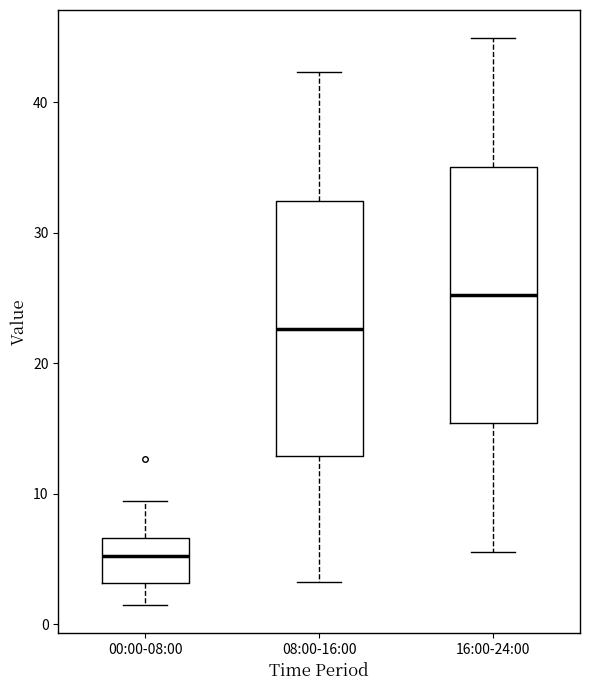

Reading left to right, transcribe this box plot: for each box, give where its median line is, the range the box spans, and where its two whiskers end, as read against the y-axis. The values are not printed on the chart, so give them approximately, as read against the axis.

00:00-08:00: median 5, box 3 to 7, whiskers 1 to 9
08:00-16:00: median 23, box 13 to 32, whiskers 3 to 42
16:00-24:00: median 25, box 15 to 35, whiskers 6 to 45